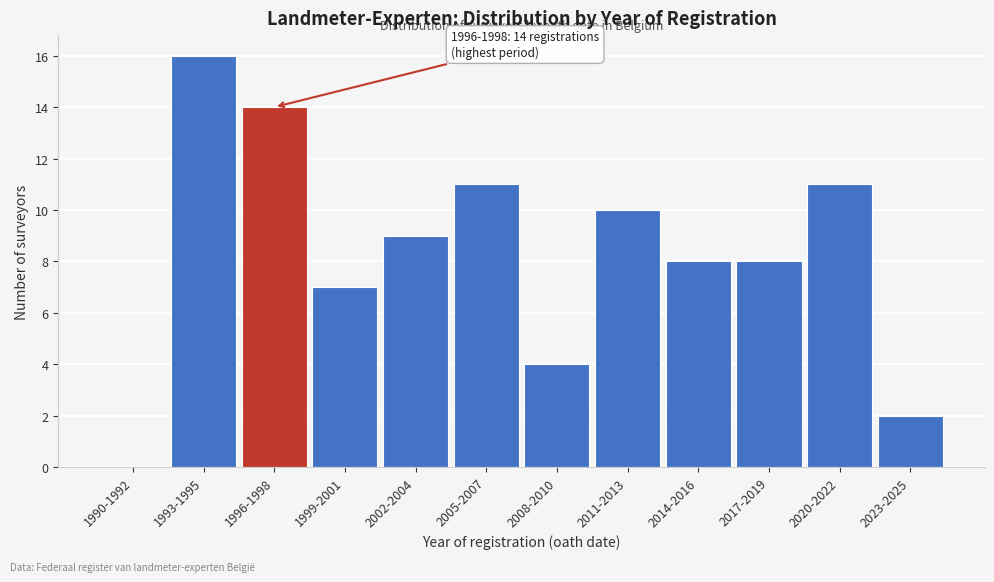

Reading right to left, transcribe all the data shown in this chart.

2023-2025=2	2020-2022=11	2017-2019=8	2014-2016=8	2011-2013=10	2008-2010=4	2005-2007=11	2002-2004=9	1999-2001=7	1996-1998=14	1993-1995=16	1990-1992=0